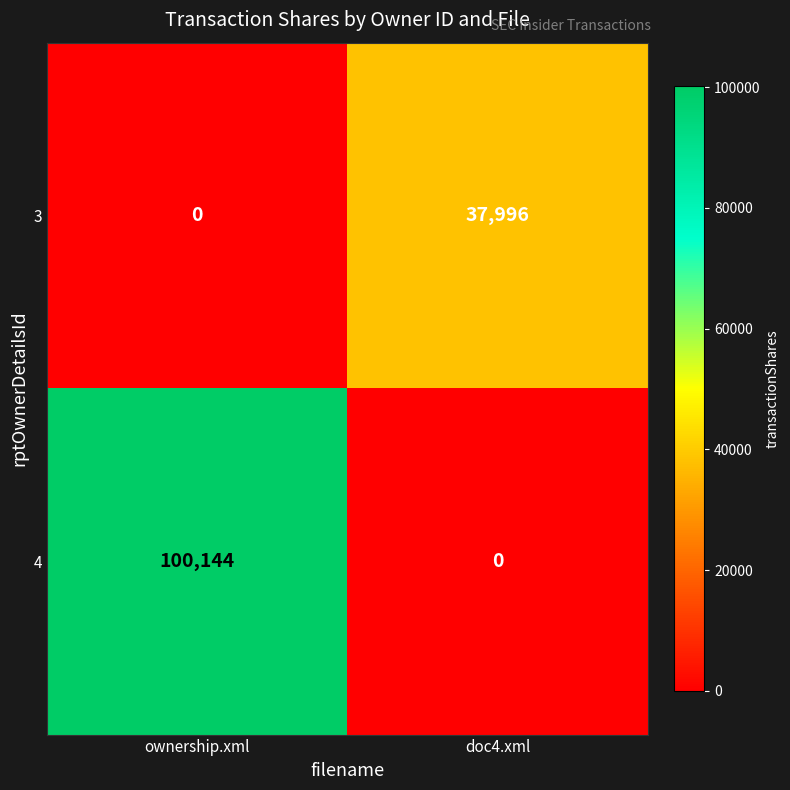

Which series has the largest total across all categories?

4